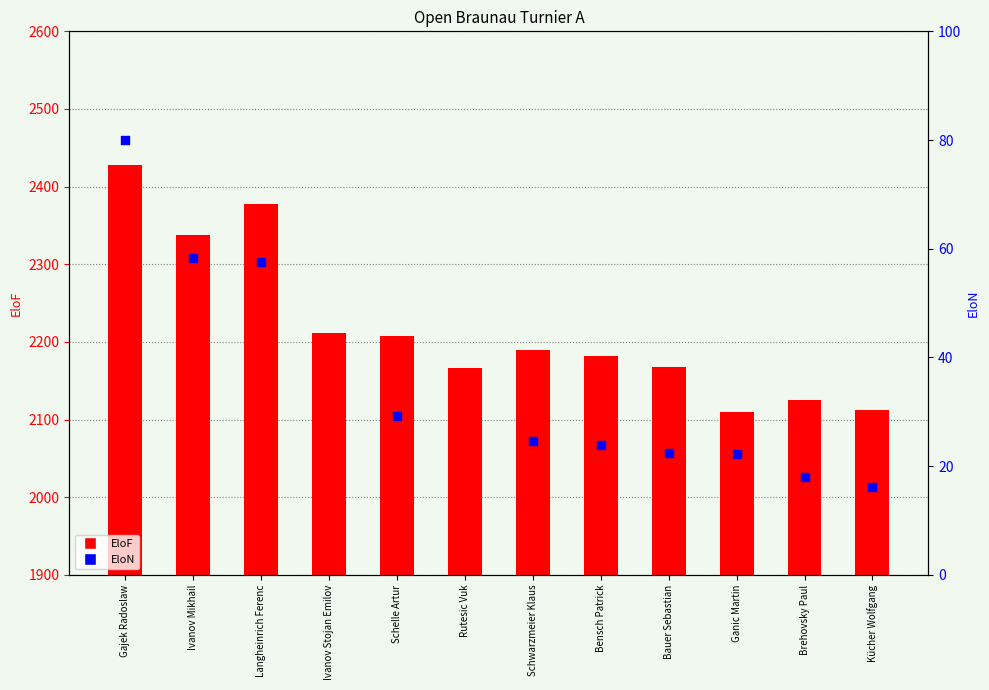

What is the total value across all series at Gajek Radoslaw?

2508.0